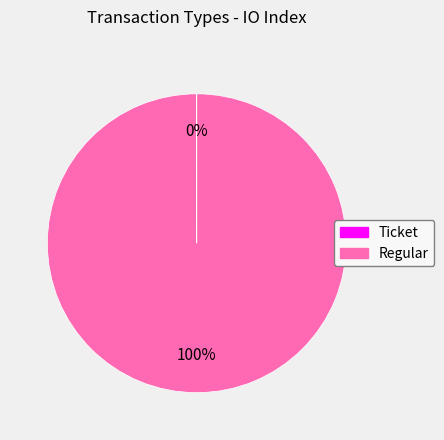

Is it true that Regular is 100% of the pie?

True